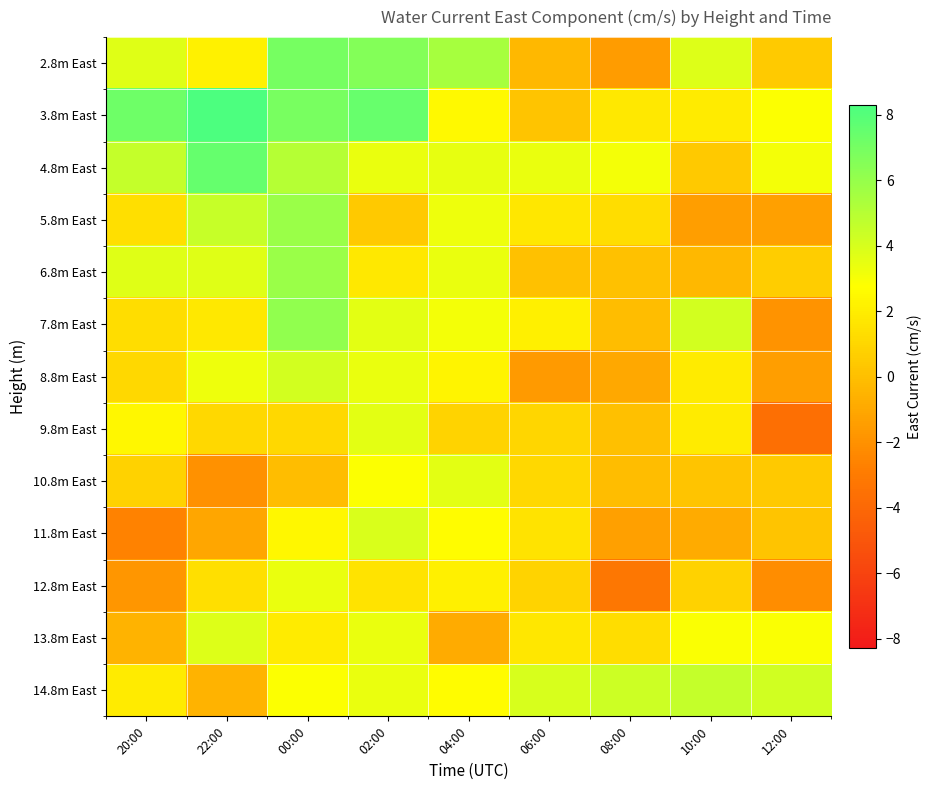

Which label corresponds to the largest value in the chart?

22:00